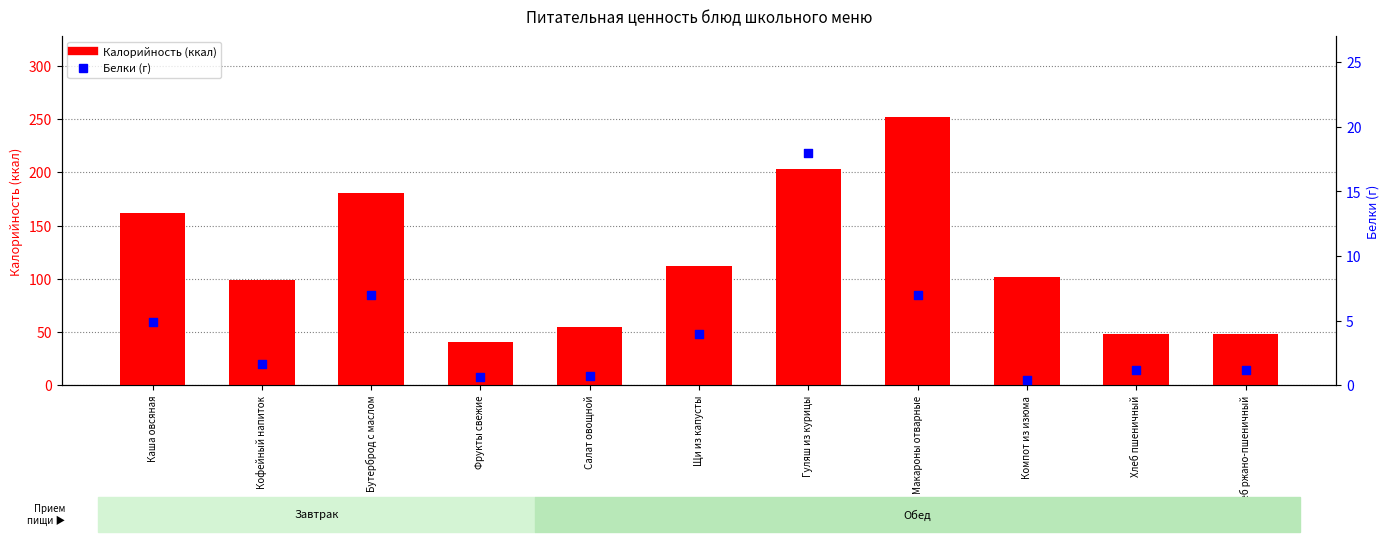

Which series contains the lowest Y value?

Белки